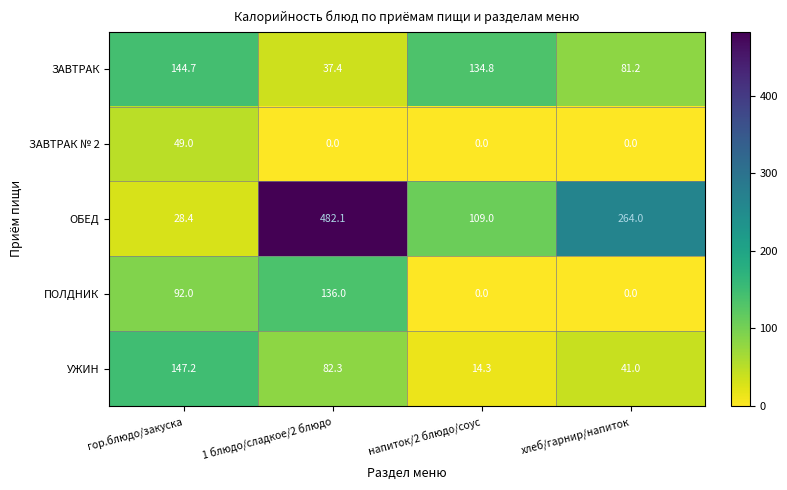

Which series has the largest range (max minus min)?

ОБЕД